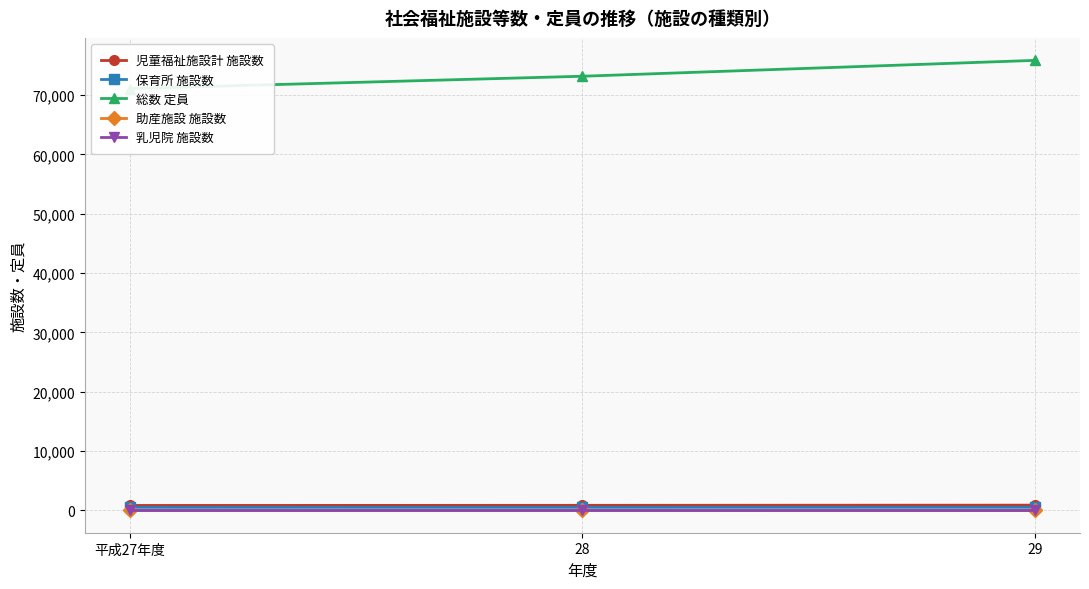

What is the average value of the 乳児院 施設数 series?

4